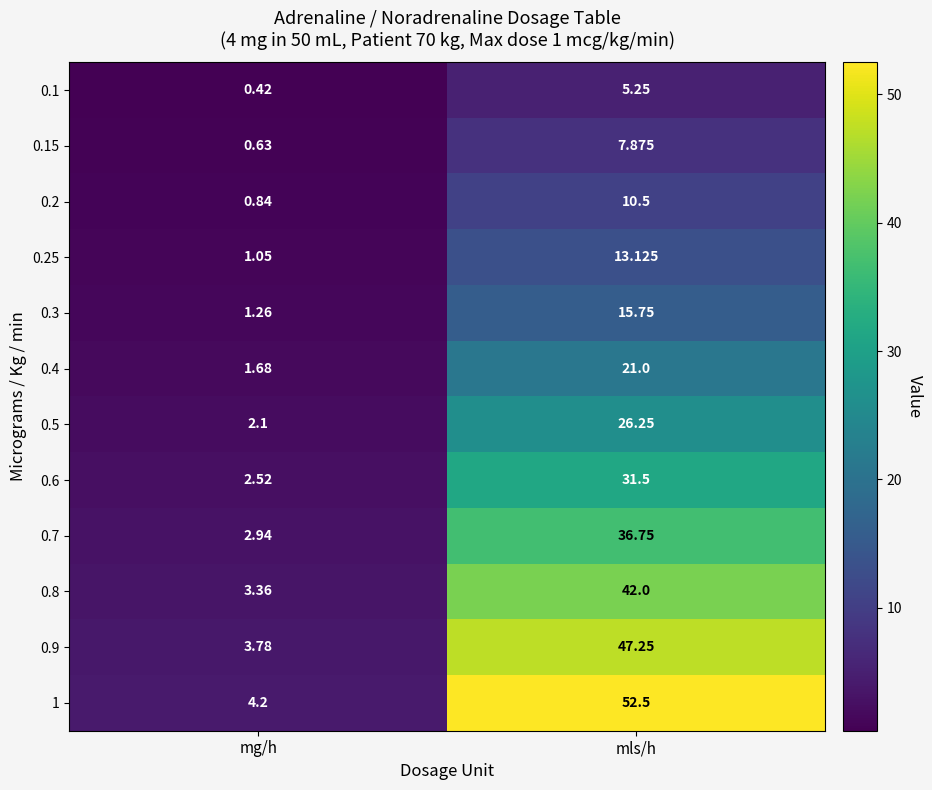

Where does the 0.15 series first go above 7?

mls/h